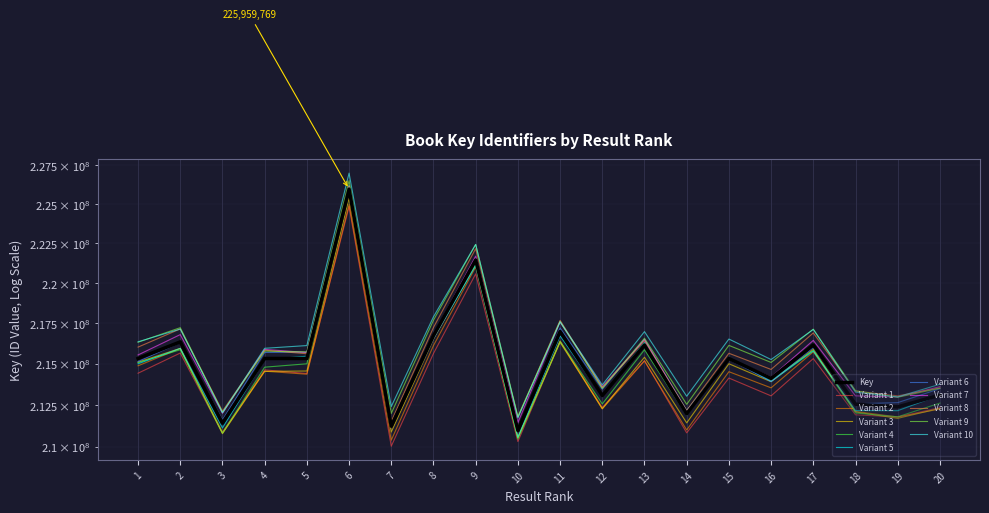

What is the value of the 4th point from the left?

215335740